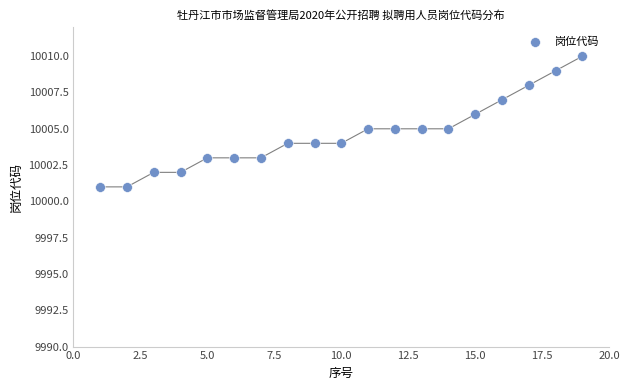

What is the range of X values (max minus min)?

18